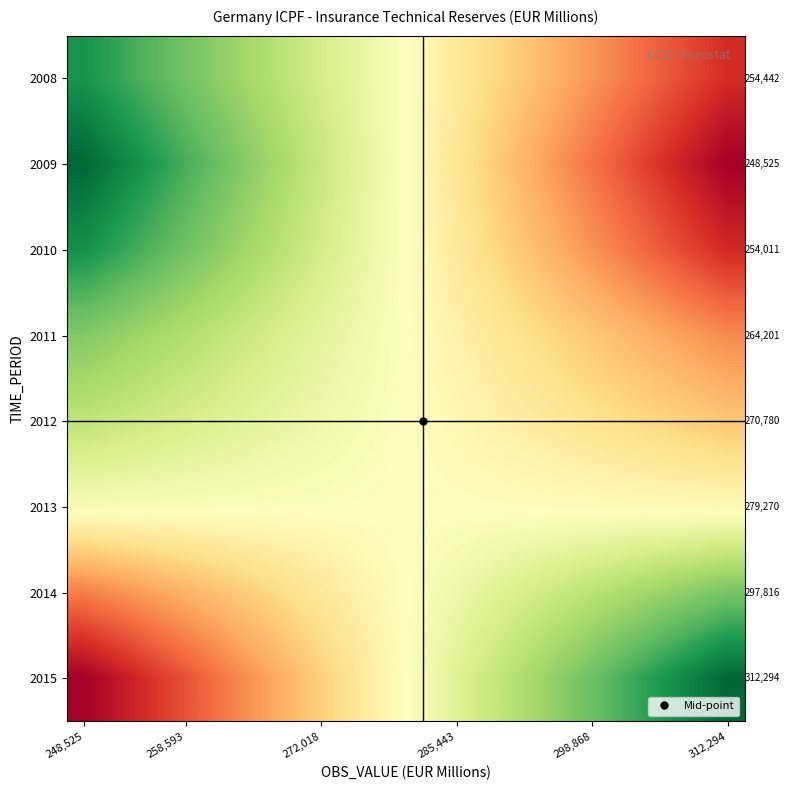

How many categories are shown in the chart?

20